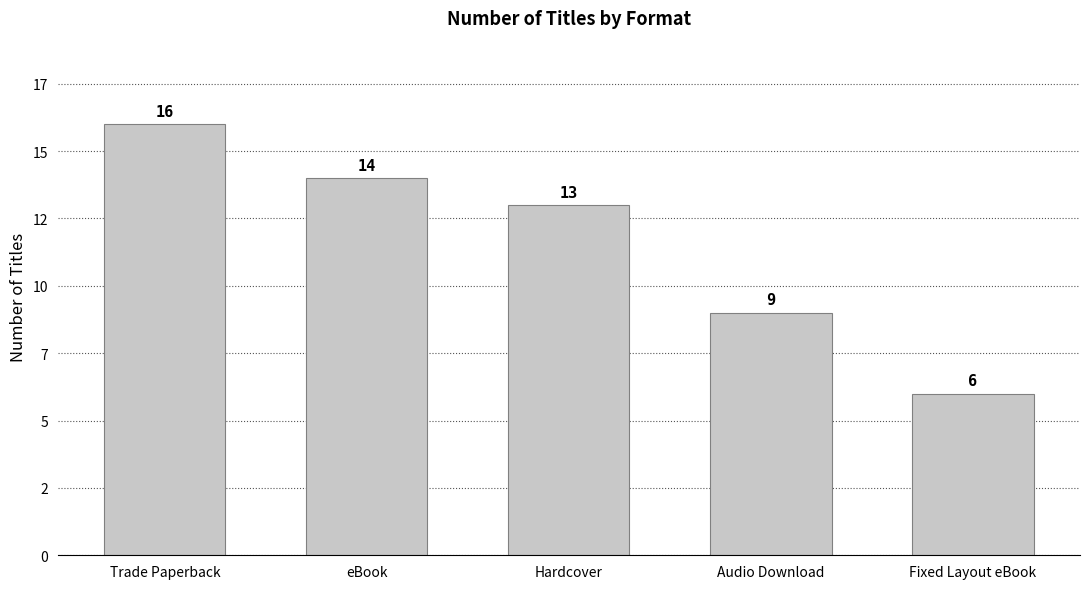

Which category has the highest value across all series?

Trade Paperback